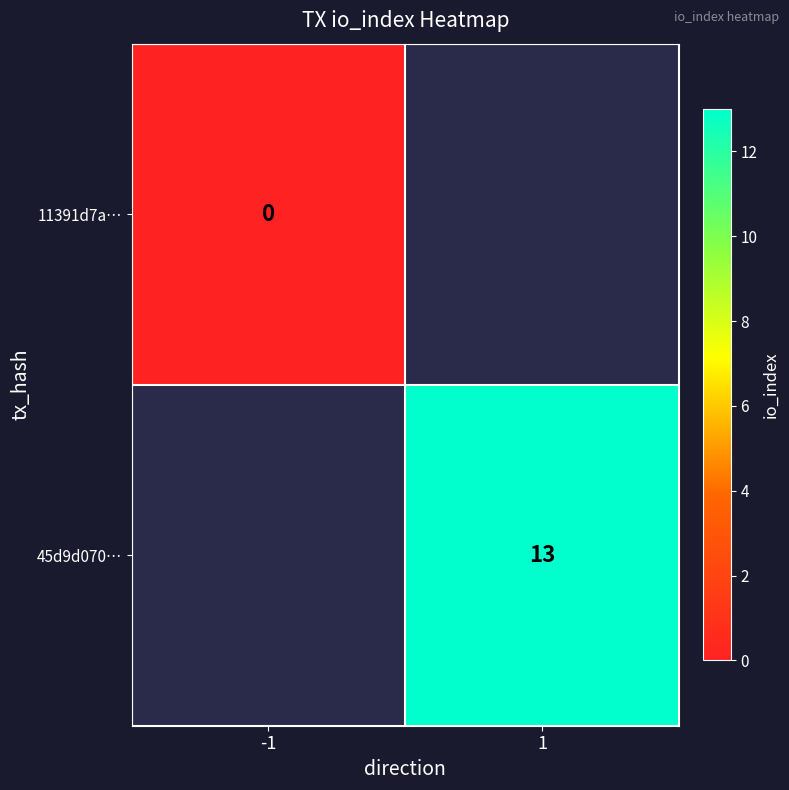

Which label corresponds to the largest value in the chart?

1